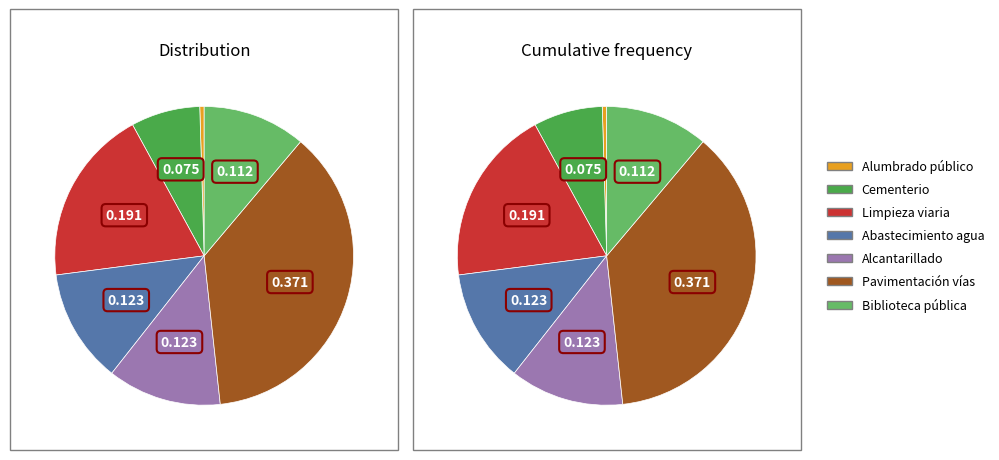

What percentage is the Pavimentación vías slice, to the nearest percent?

37%